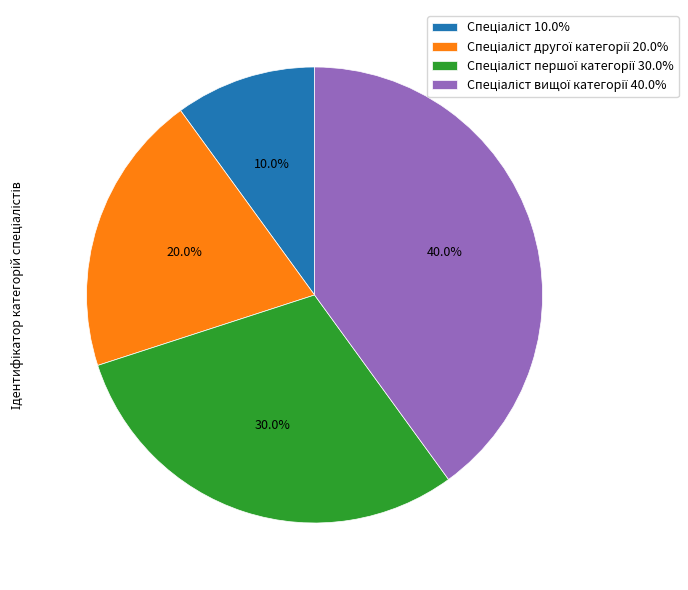

Is there any slice that represents more than half of the pie?

No